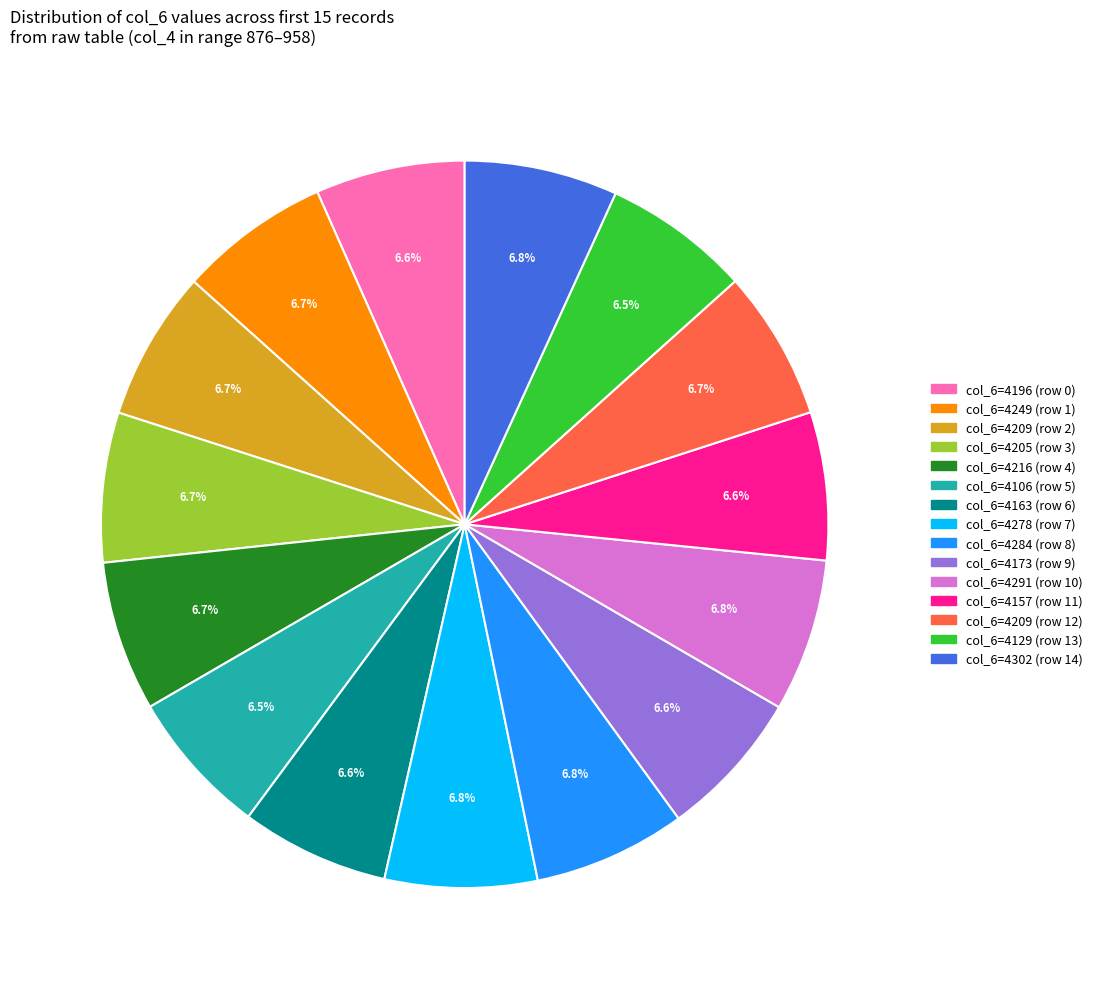

Is there any slice that represents more than half of the pie?

No